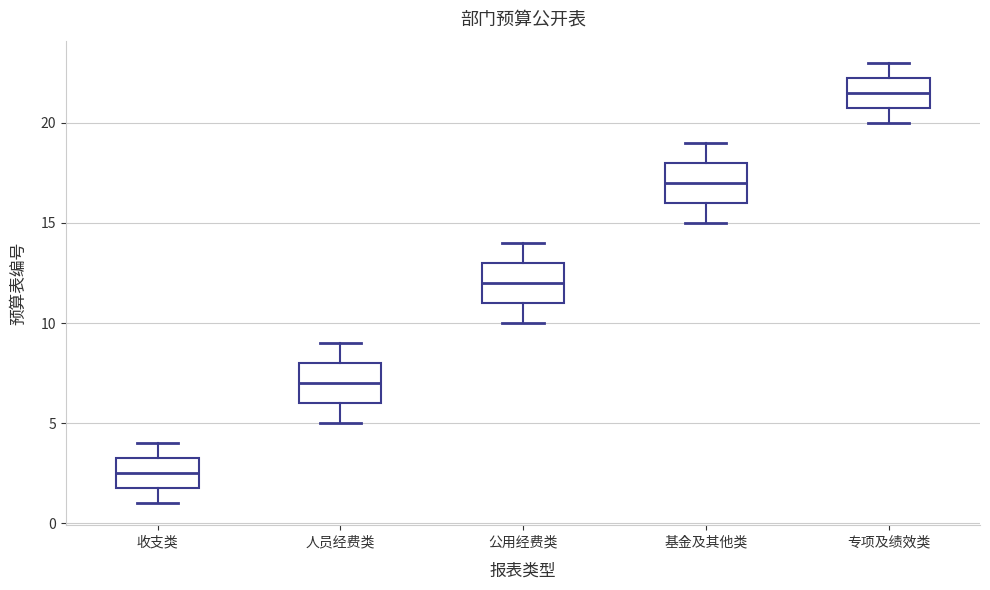

Where does the lower whisker of the box for 专项及绩效类 end on the y-axis? The values are not printed on the chart, so give them approximately, as read against the axis.

20.0